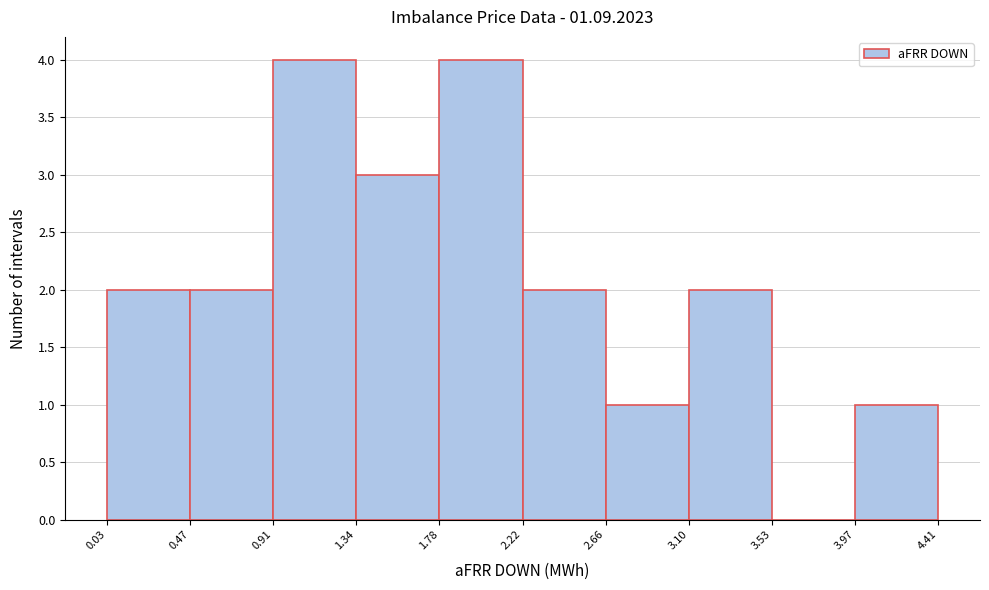

Reading left to right, transcribe this chart: for each bar, give the range it covers on the x-axis and its height. The values are not printed on the chart, so give them approximately, as read against the axis.

0.03 to 0.47: 2
0.47 to 0.91: 2
0.91 to 1.34: 4
1.34 to 1.78: 3
1.78 to 2.22: 4
2.22 to 2.66: 2
2.66 to 3.10: 1
3.10 to 3.53: 2
3.53 to 3.97: 0
3.97 to 4.41: 1